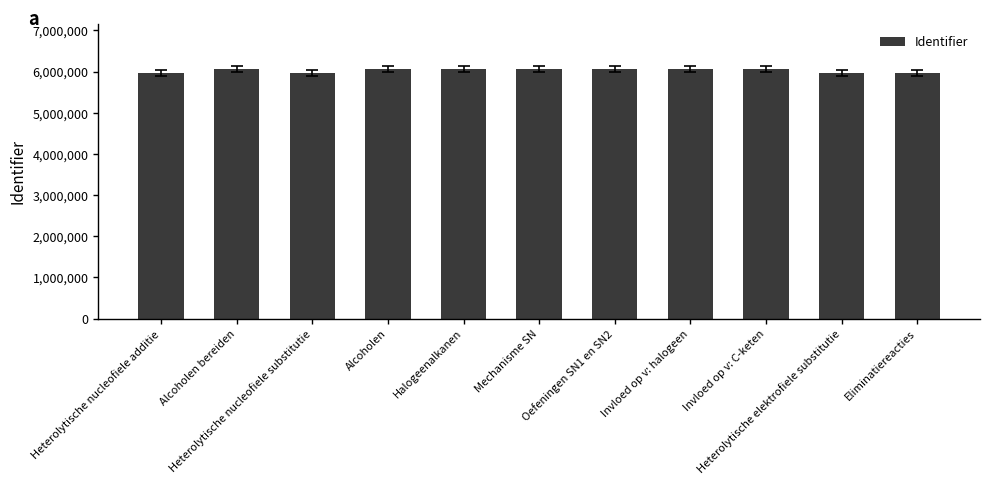

What is the sum of all values?

66297184